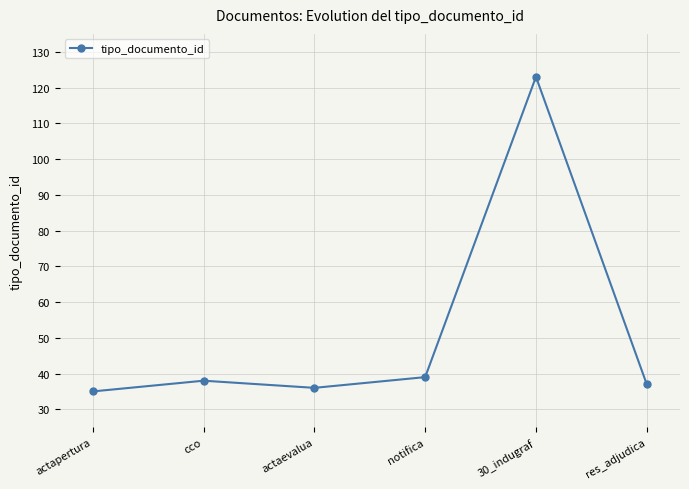

Rank the categories by value from lowest to highest.

actapertura, actaevalua, res_adjudica, cco, notifica, 30_indugraf